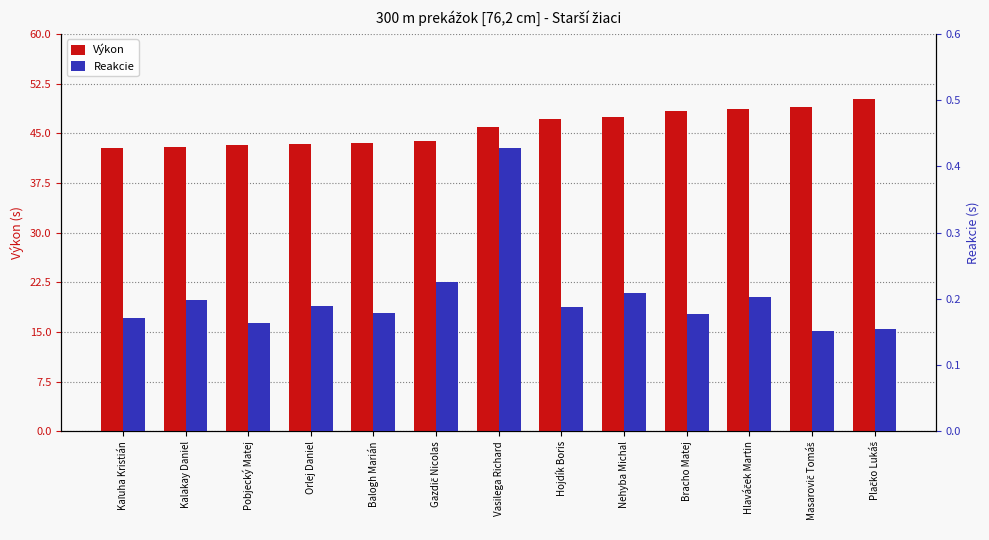

Rank the series by their average value, from lowest to highest.

Reakcie, Výkon